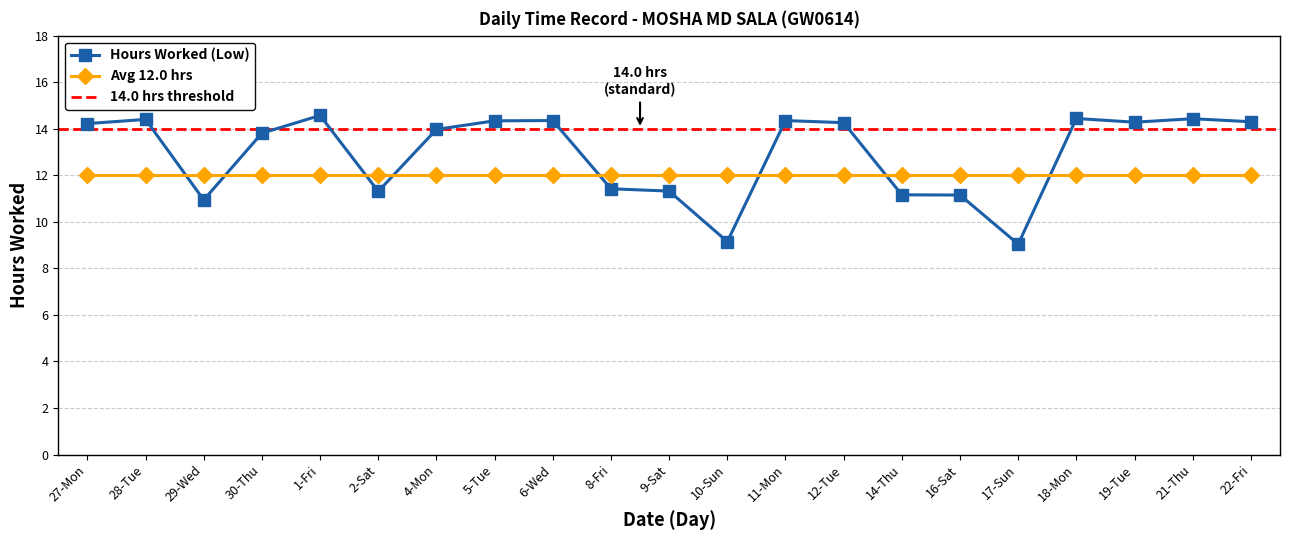

What is the value of the 3rd point from the left?

10.9